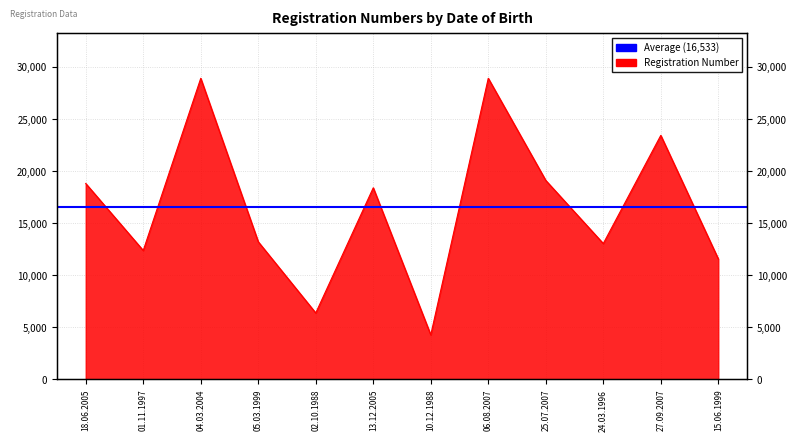

How many values exceed 18395?

5